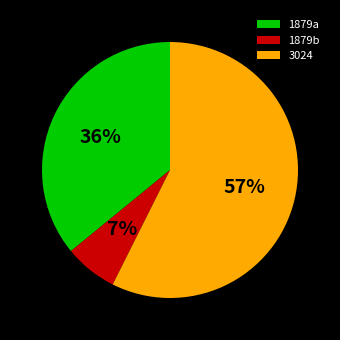

To the nearest percent, what is the average slice percentage?

33%